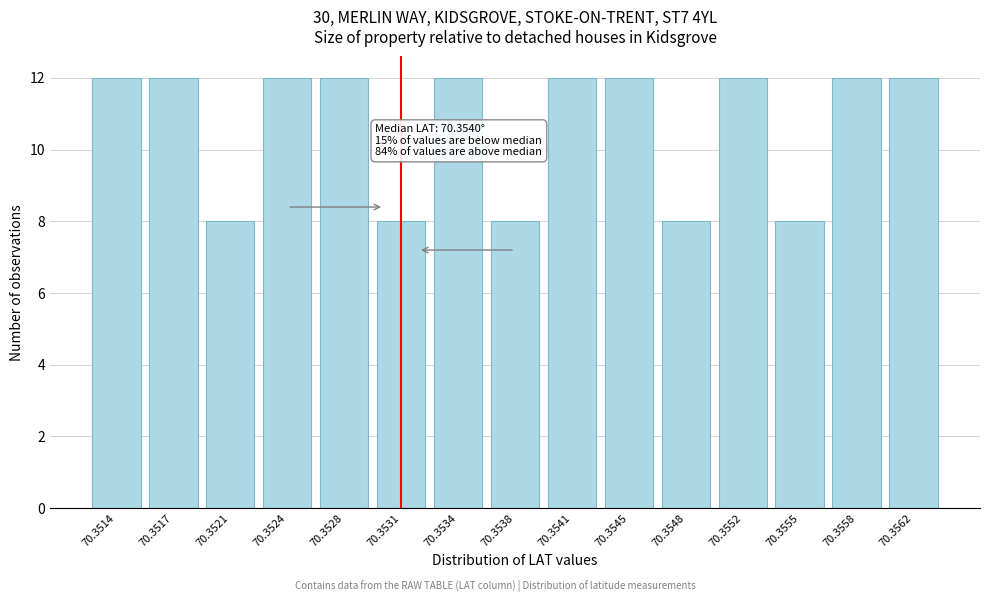

Reading right to left, list all the values displayed in this chart.

12	12	8	12	8	12	12	8	12	8	12	12	8	12	12